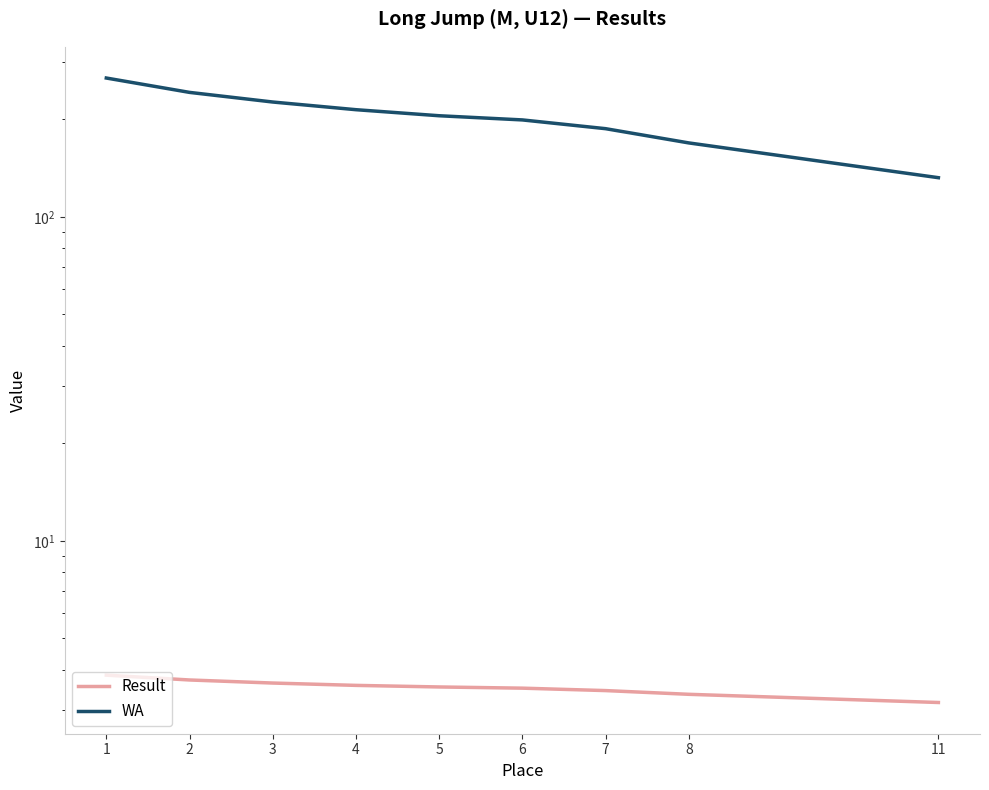

What is the sum of all Result values?

31.8